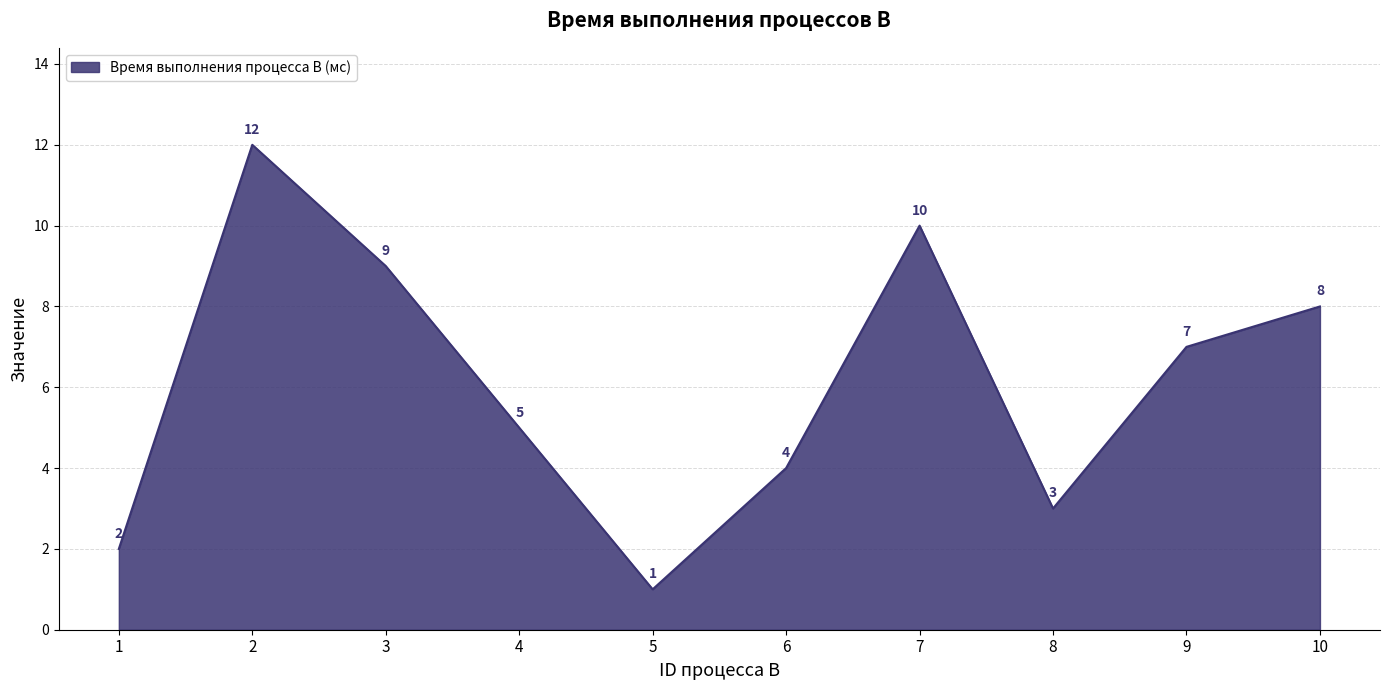

At which label is the value closest to 6?

4